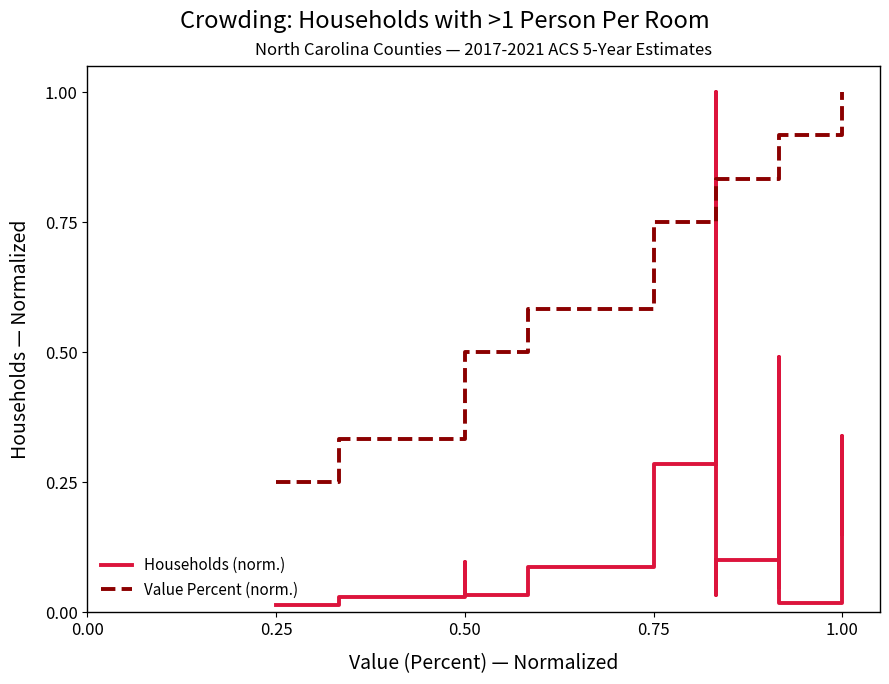

How many Value Percent (norm.) values are between 0 and 1?

20